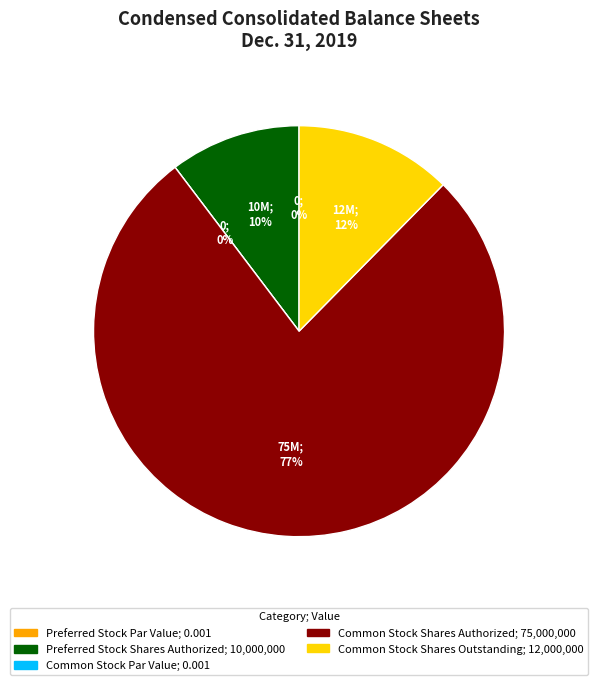

To the nearest percent, what percentage of the pie is Preferred Stock Shares Authorized?

10%